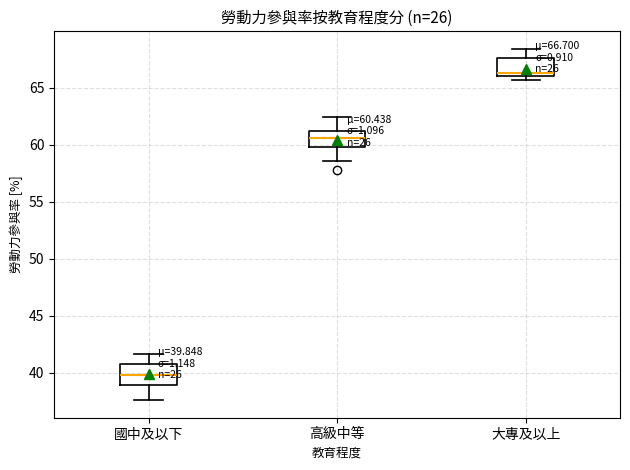

Which box has the highest median line?

大專及以上